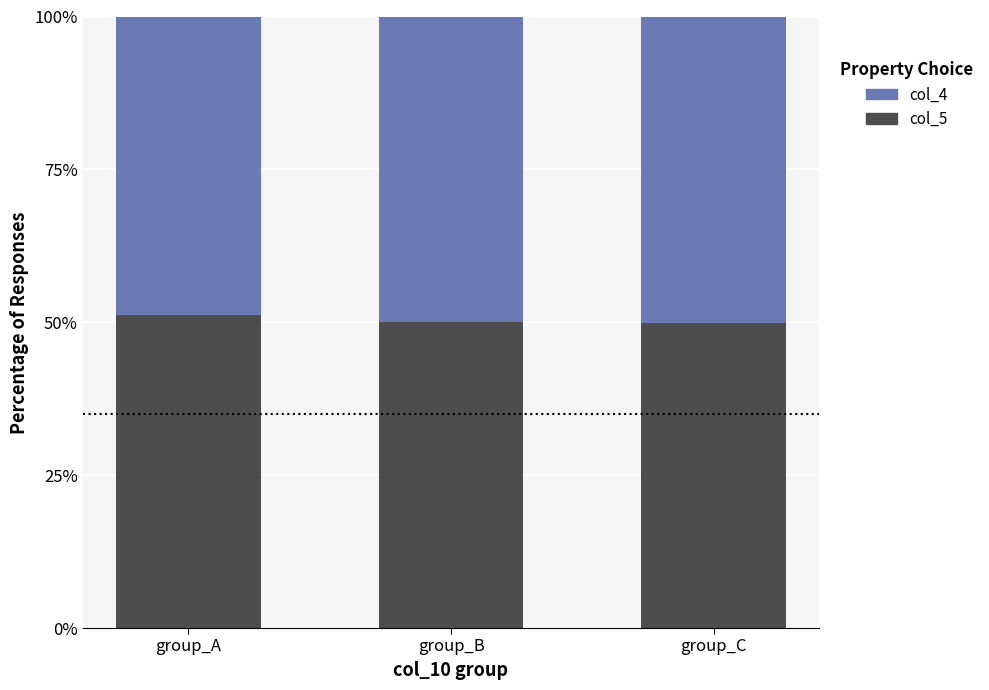

What is the minimum value for col_5?

49.9